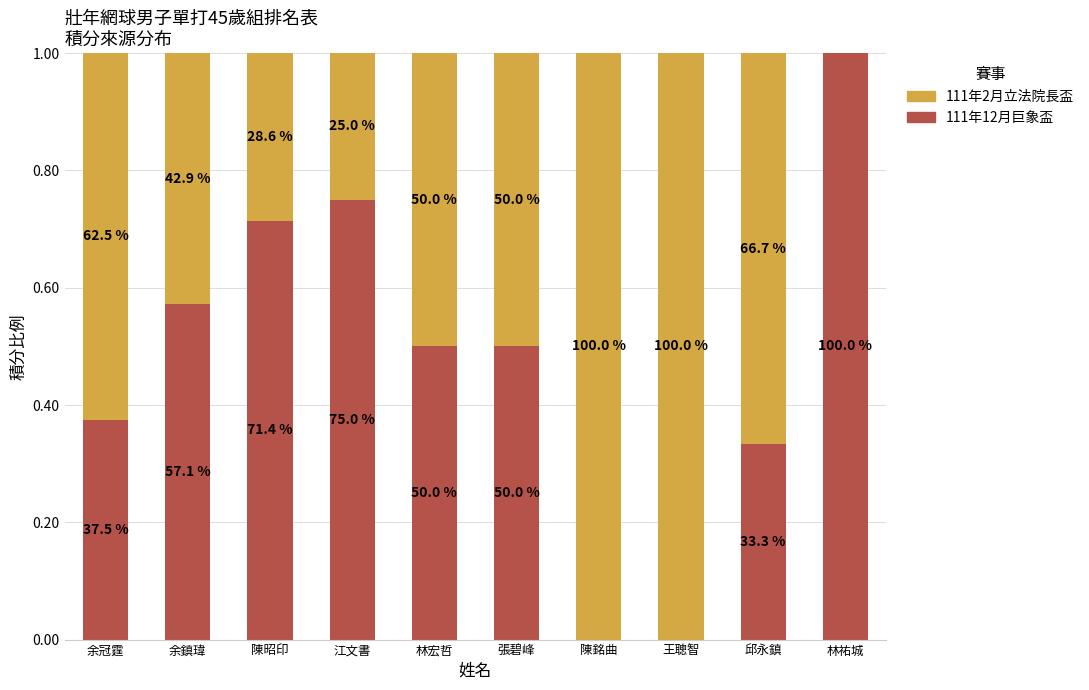

Does the chart contain stacked bars?

Yes